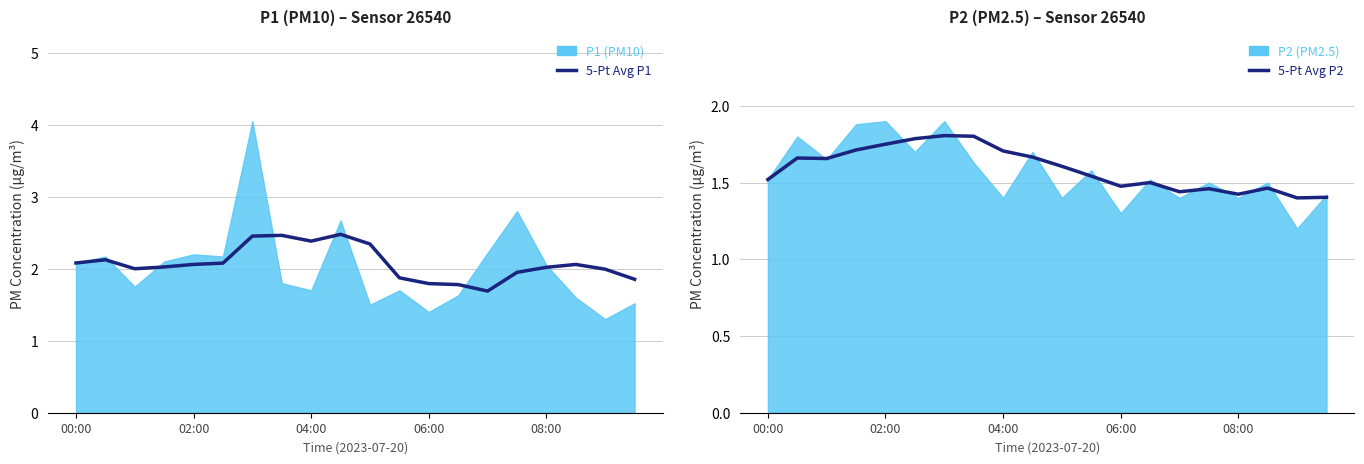

Read the 5-Pt Avg P2 value at 14.

1.4